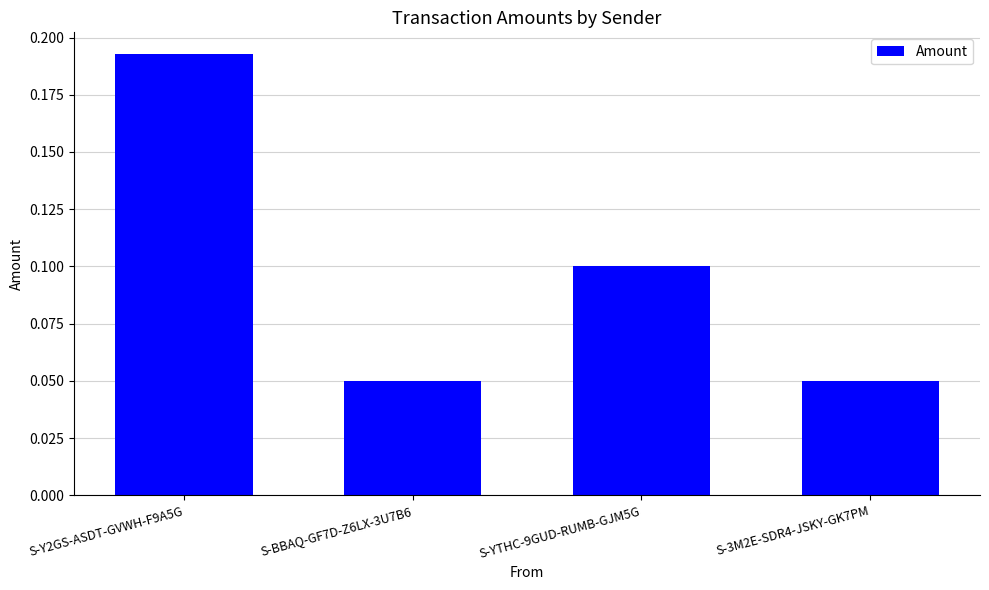

What is the label of the 4th bar from the right?

S-Y2GS-ASDT-GVWH-F9A5G